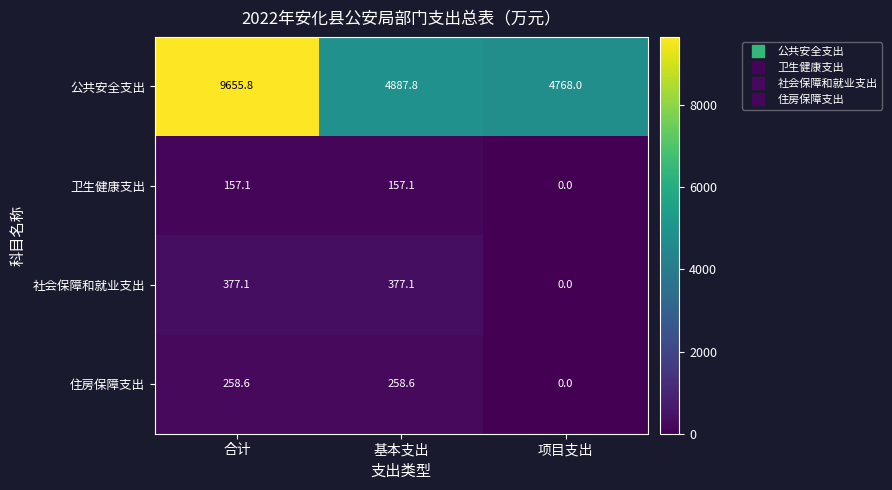

Where does the 公共安全支出 series first go above 4887?

合计